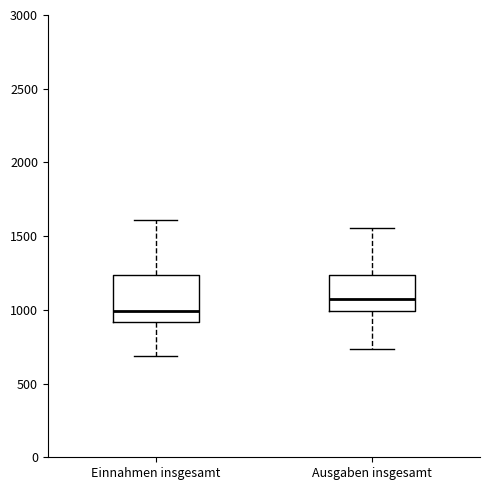

Where does the median line of the box for Einnahmen insgesamt sit on the y-axis? The values are not printed on the chart, so give them approximately, as read against the axis.

1000